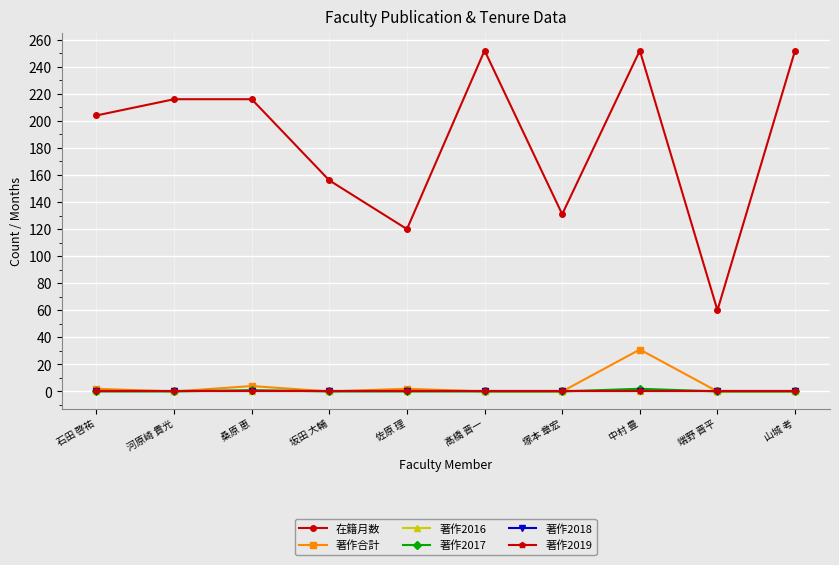

Is this an area chart (filled region under the line)?

No